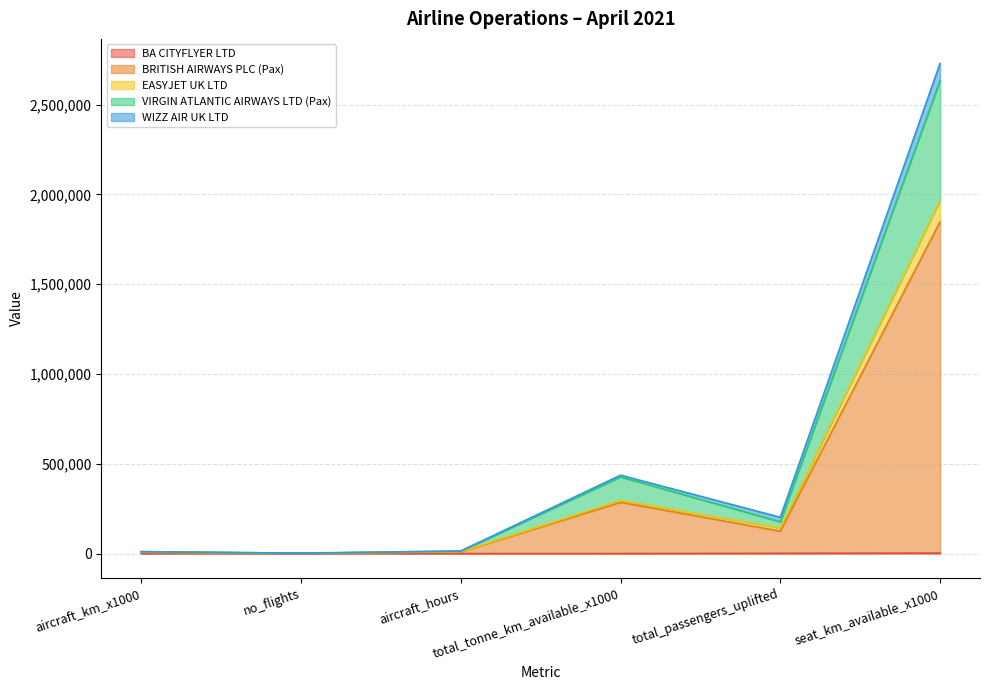

Does the chart have visible grid lines?

Yes